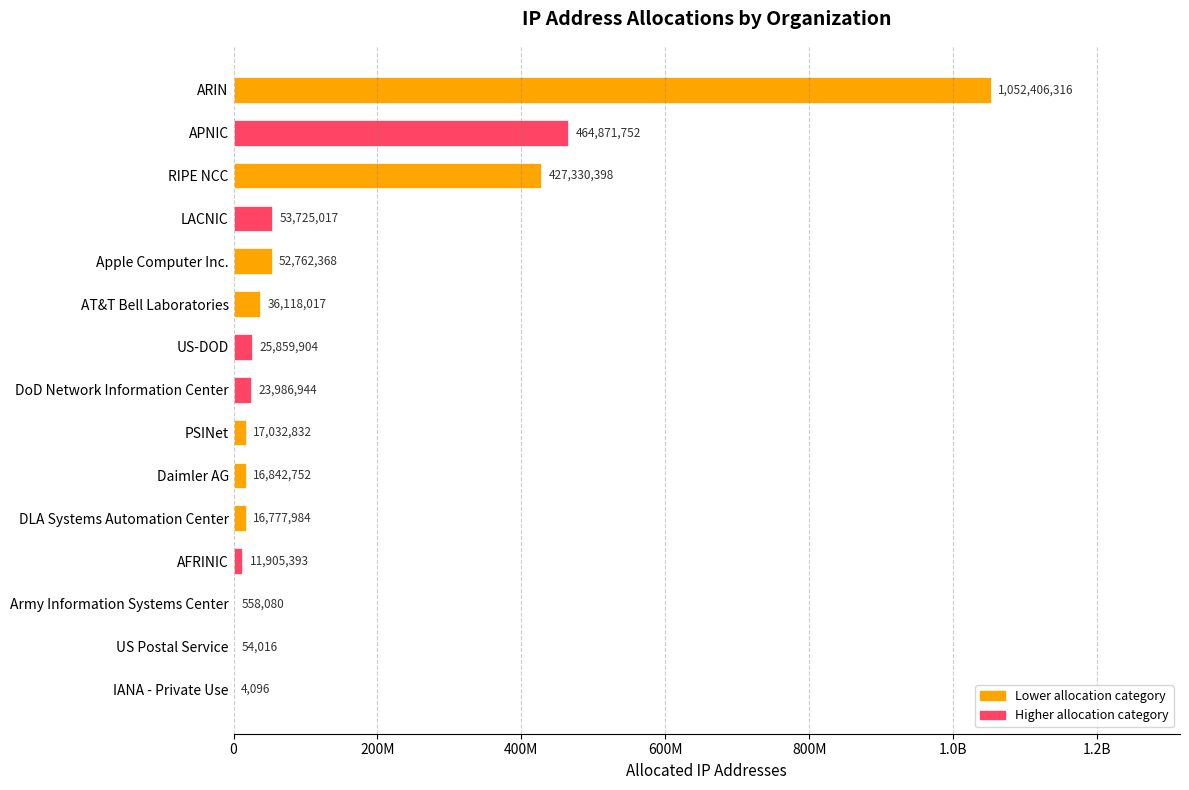

Are the bars horizontal?

Yes